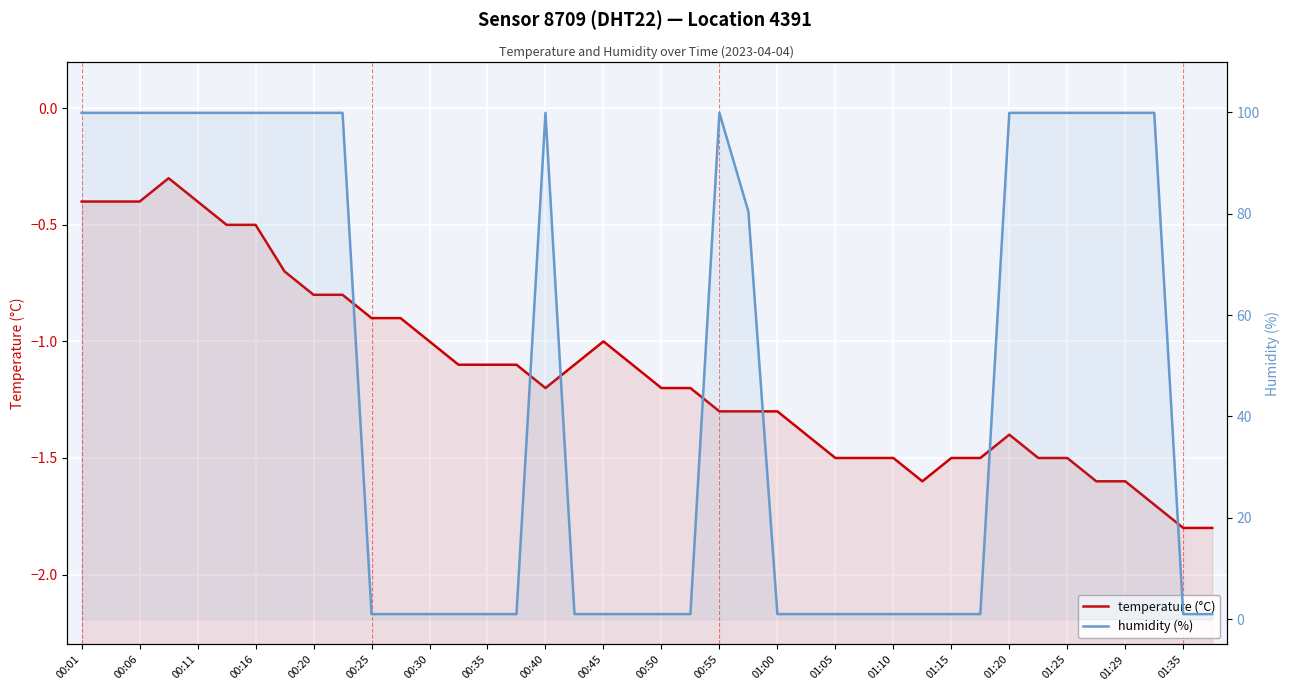

True or false: humidity (%) has a value of 99.9 at 33.

True